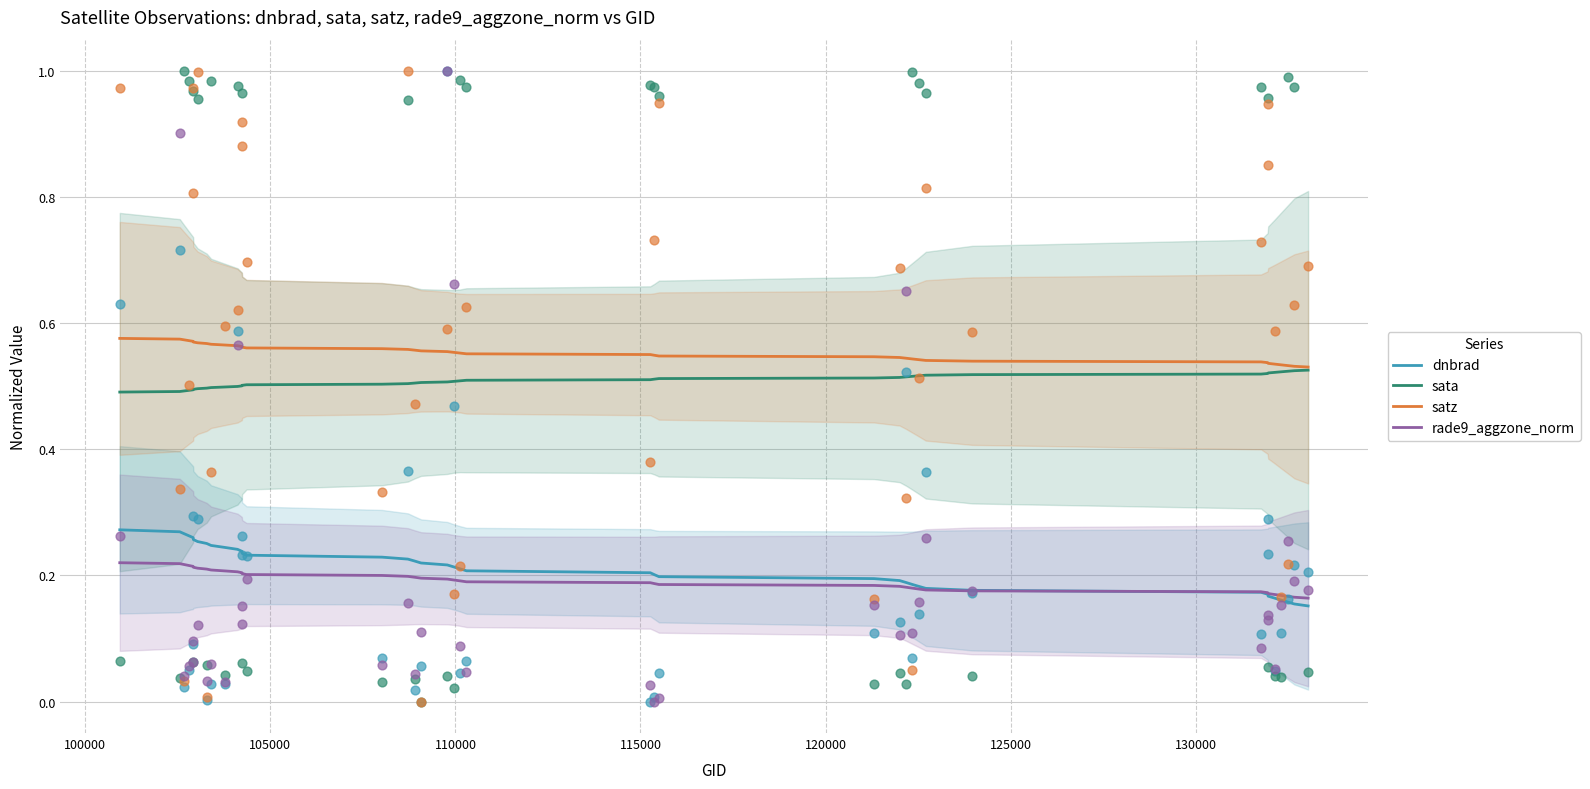

Which series has the largest Y range (max minus min)?

dnbrad